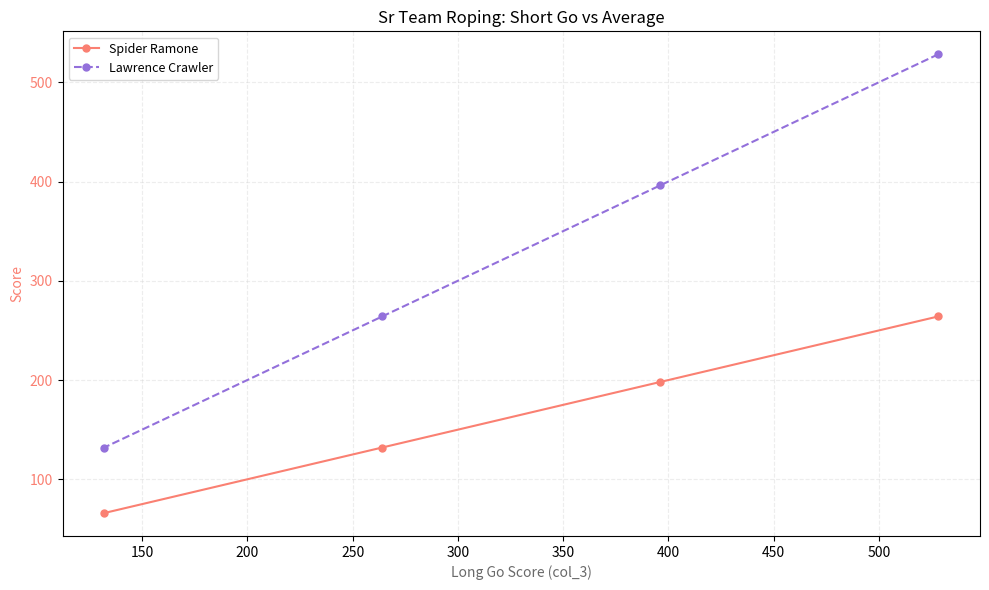

Rank the series by their maximum value, from lowest to highest.

Spider Ramone, Lawrence Crawler